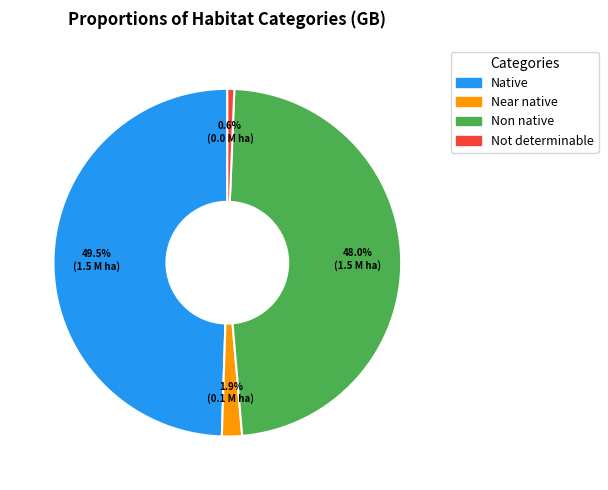

Which slice is the smallest?

Not determinable